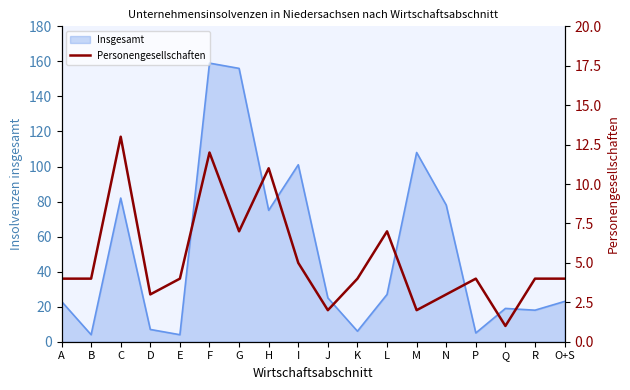

Does the chart display data point markers on the line(s)?

No